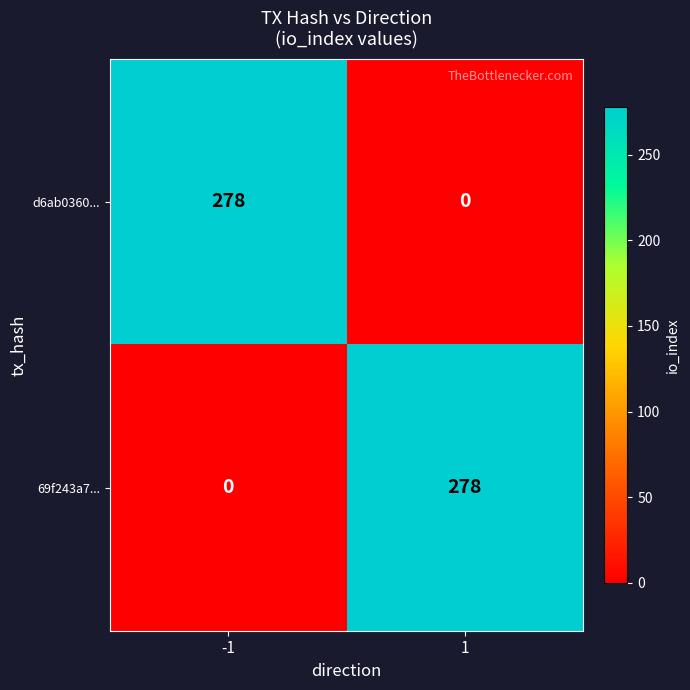

Reading left to right, extract all data points from this chart.

d6ab0360...: 278	0
69f243a7...: 0	278